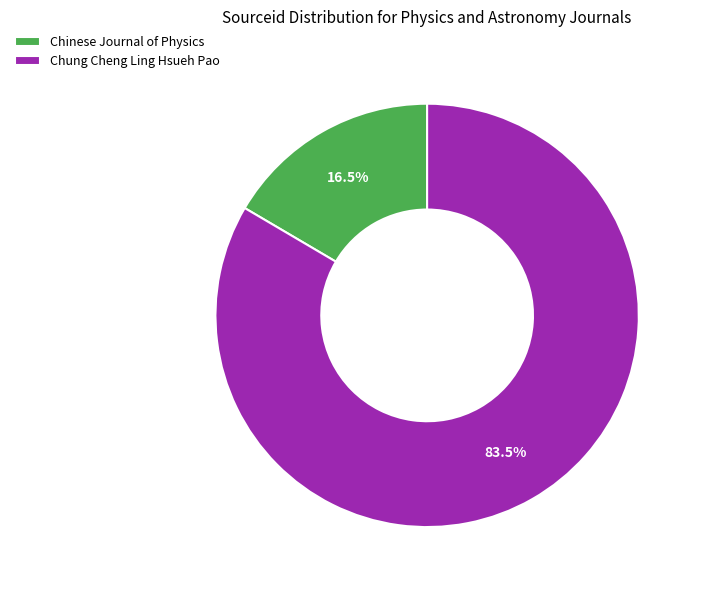

Is it true that Chinese Journal of Physics is 9% of the pie?

False